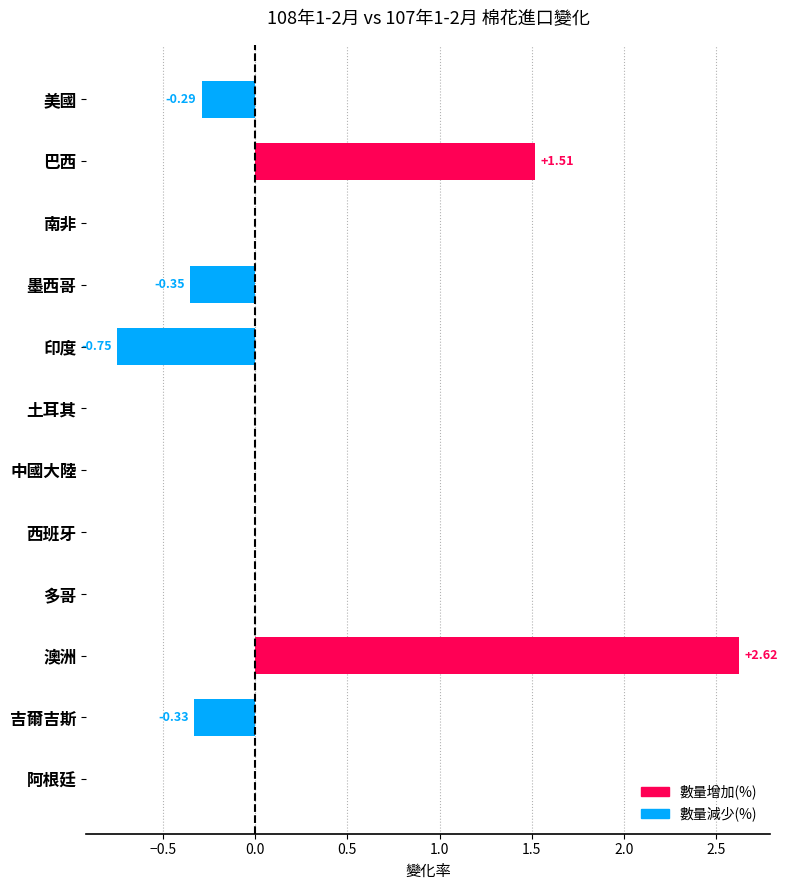

What is the sum of all values?

2.4